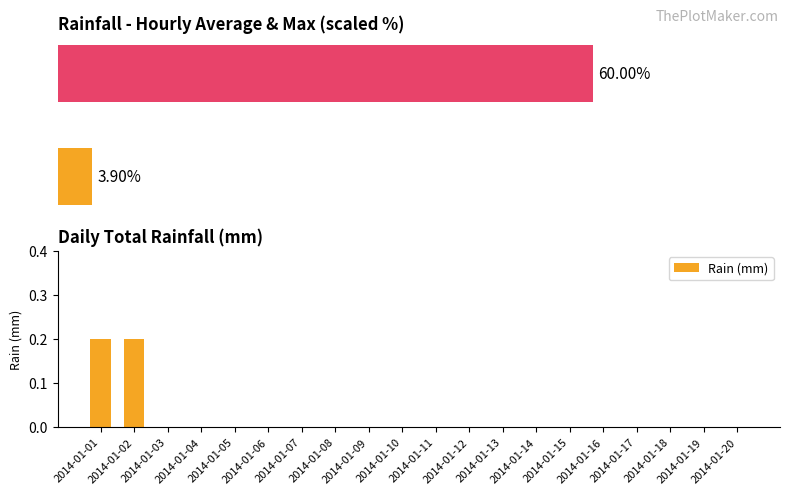

Which has a higher value, 2014-01-08 or 2014-01-04?

2014-01-08